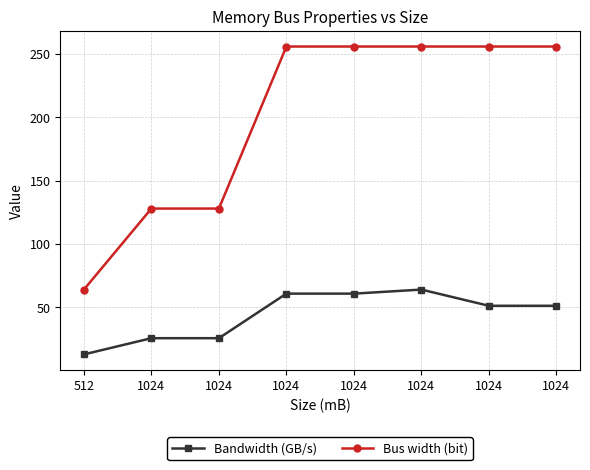

At which label is Bus width (bit) closest to 160?

1024